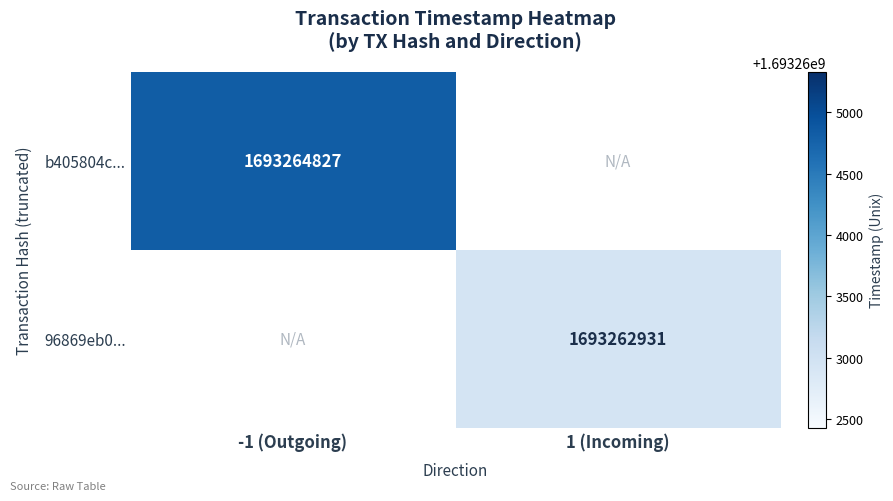

The b405804c... series shows 652823666 at -1 (Outgoing). True or false?

False